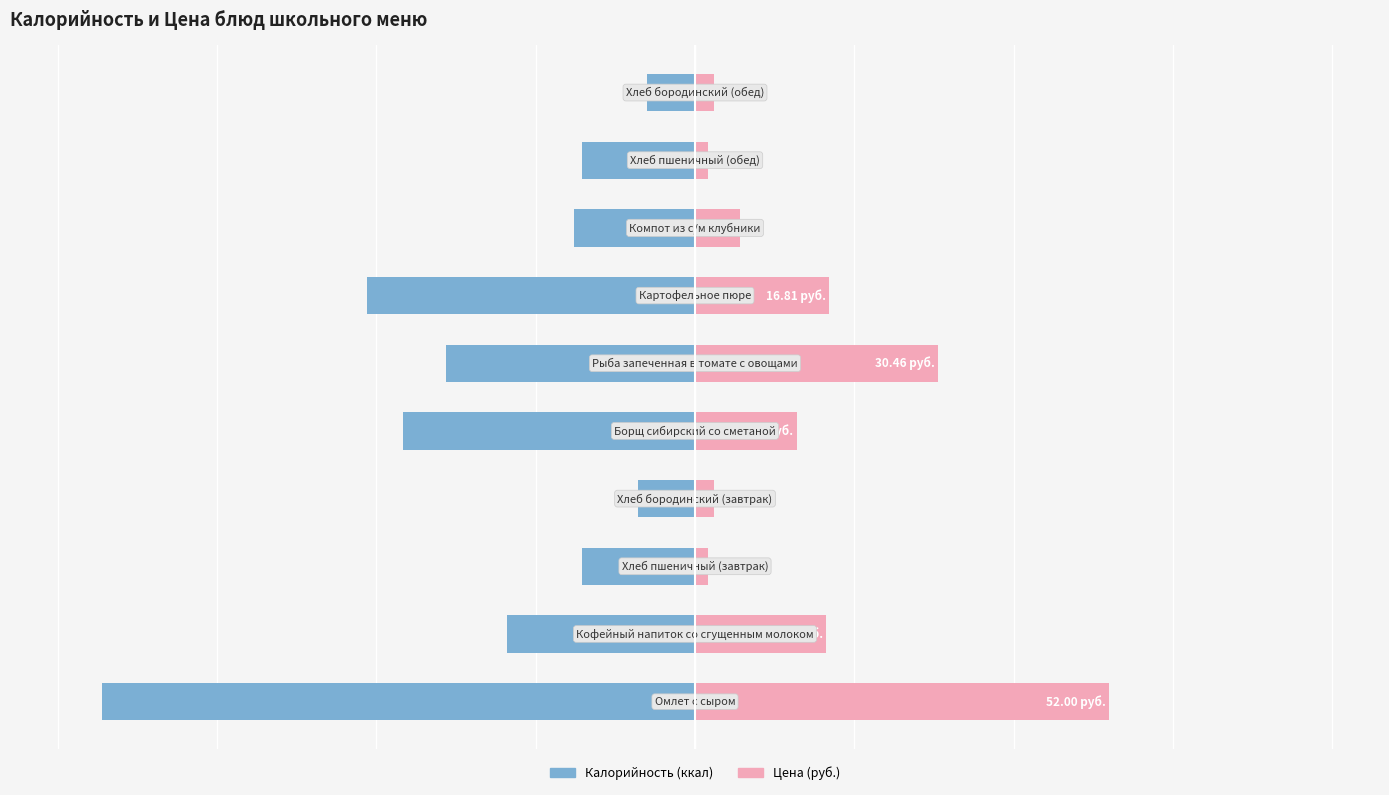

Reading right to left, what are all the values shown in this chart?

Калорийность: 9=-30.0	8=-71.0	7=-76.0	6=-206.0	5=-156.0	4=-183.0	3=-36.0	2=-71.0	1=-118.0	0=-372.0
Цена (×5): 9=12.0	8=8.4	7=28.2	6=84.0	5=152.3	4=63.8	3=12.0	2=8.4	1=82.3	0=260.0